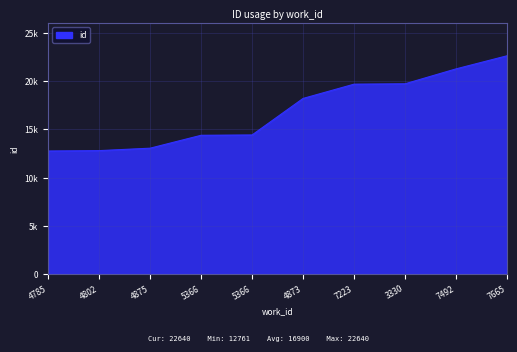

Does the chart display data point markers on the line(s)?

No